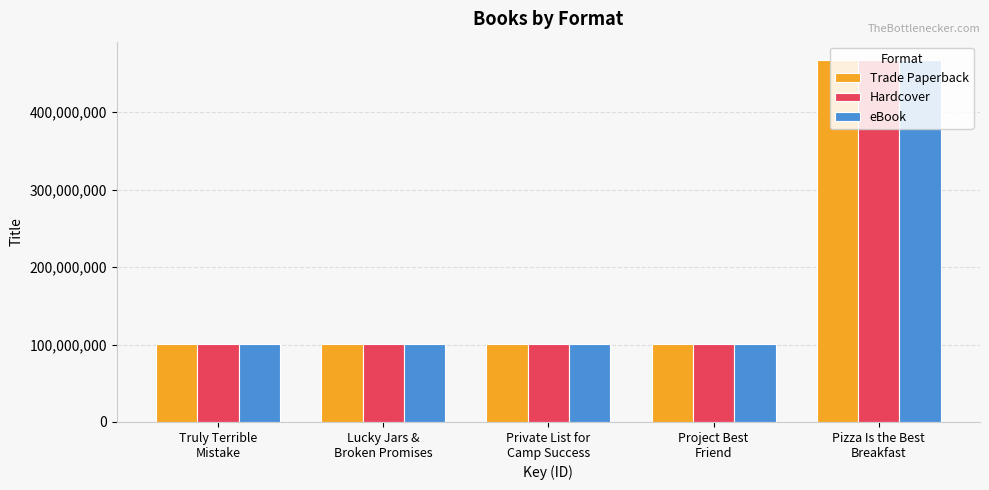

What is the value of the Hardcover bar at the 4th from the left?

100368507